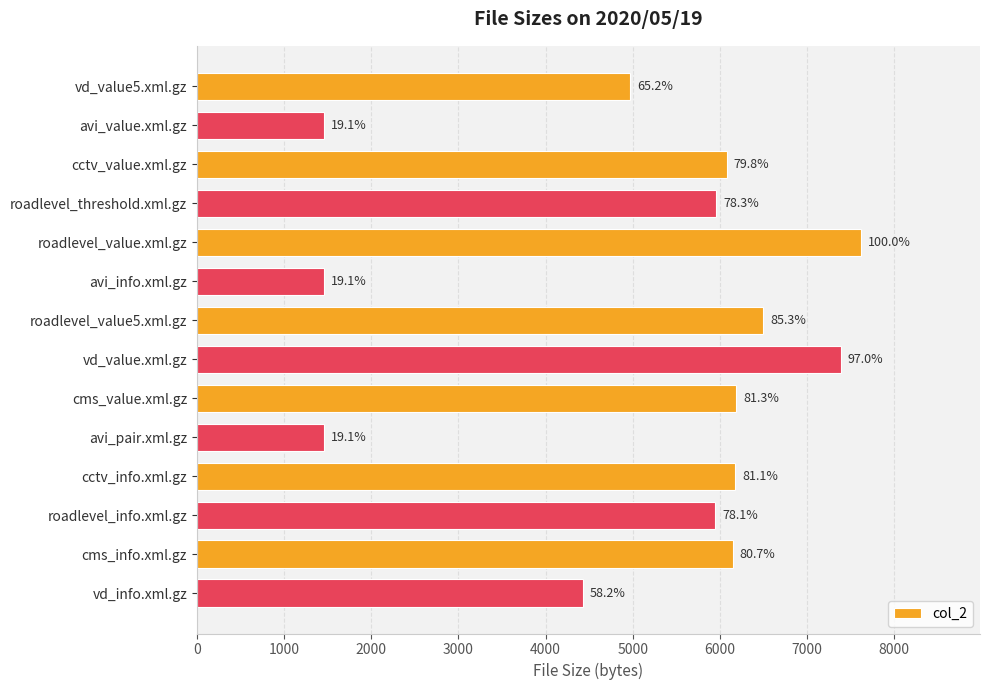

How many bars are there in total?

14